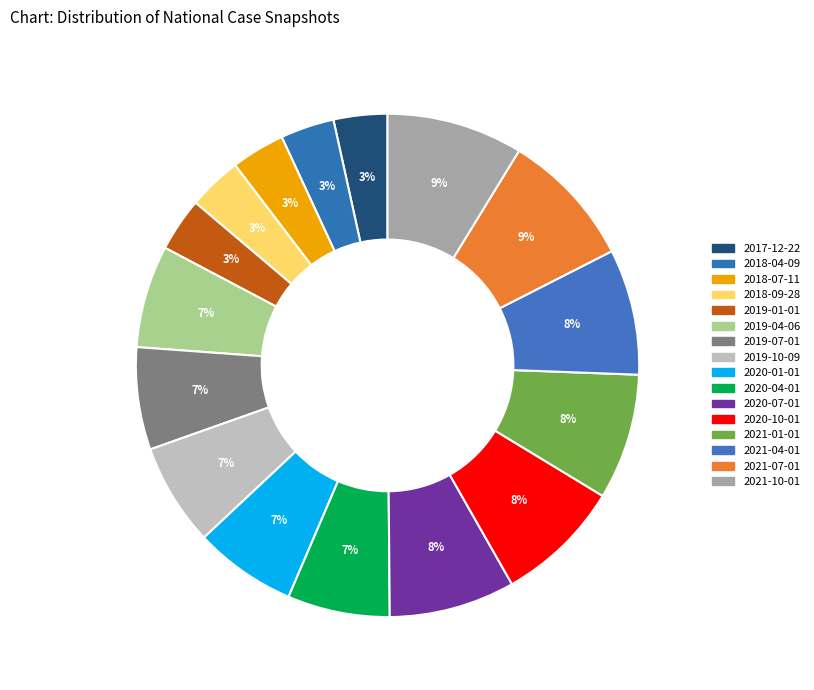

Which slice is the smallest?

2017-12-22